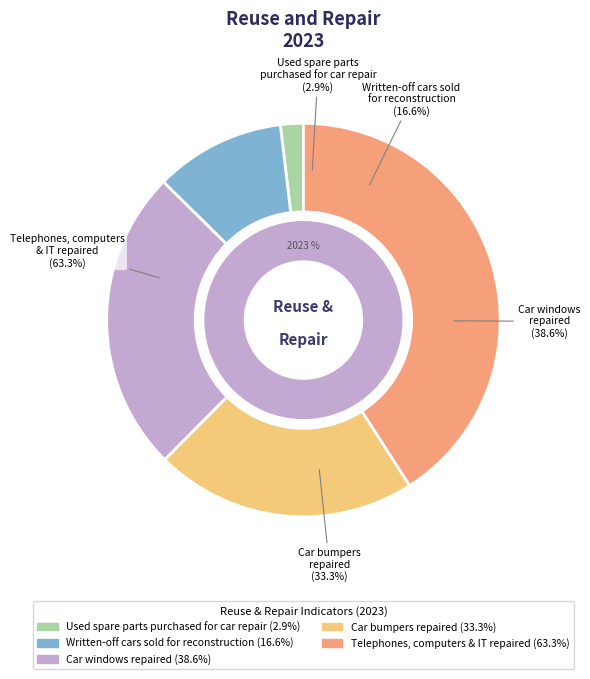

Is there any slice that represents more than half of the pie?

No